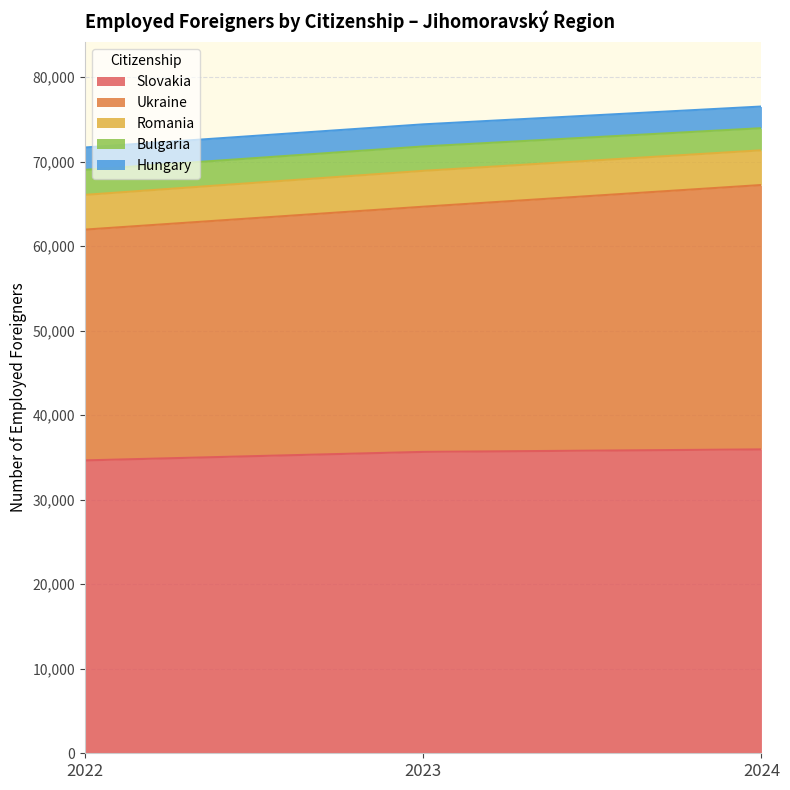

Is it true that Slovakia equals 52680 at 2023?

False